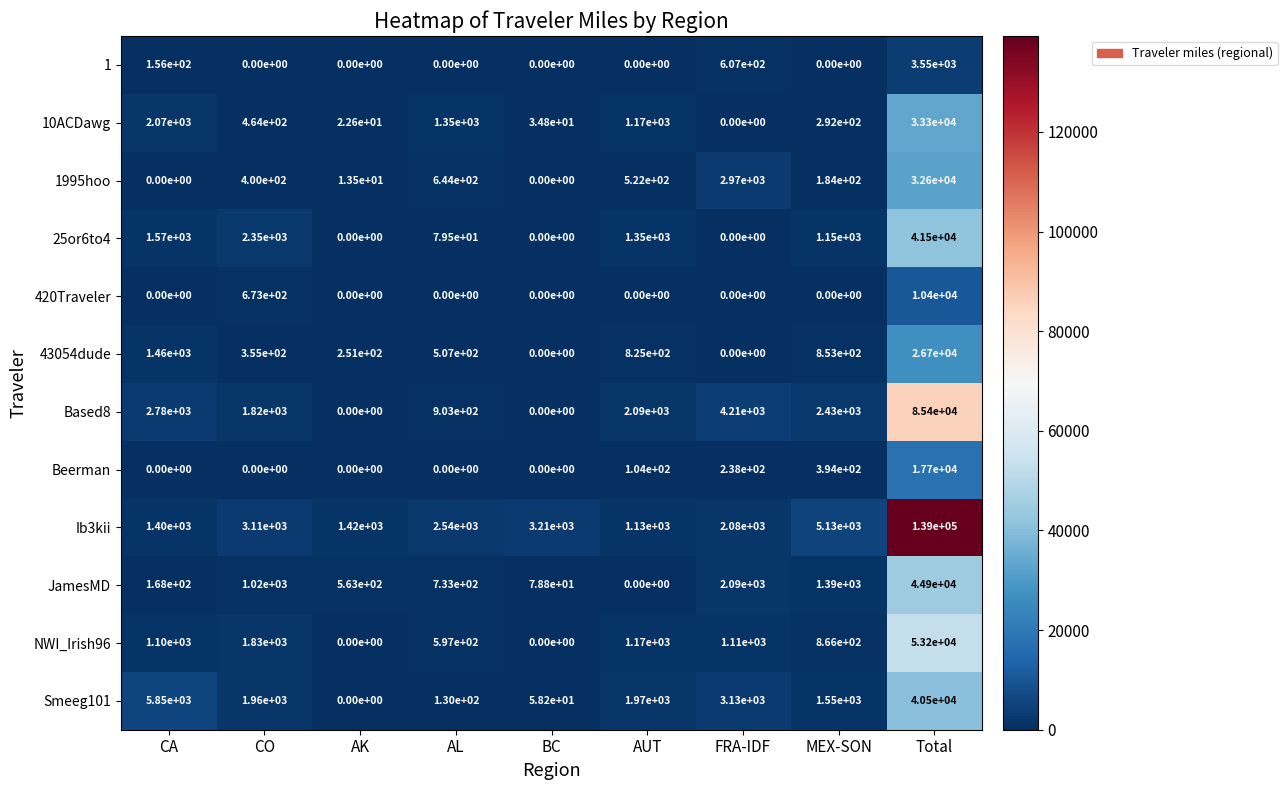

What is the difference between the second highest and second lowest values in the Smeeg101 series?

5791.8